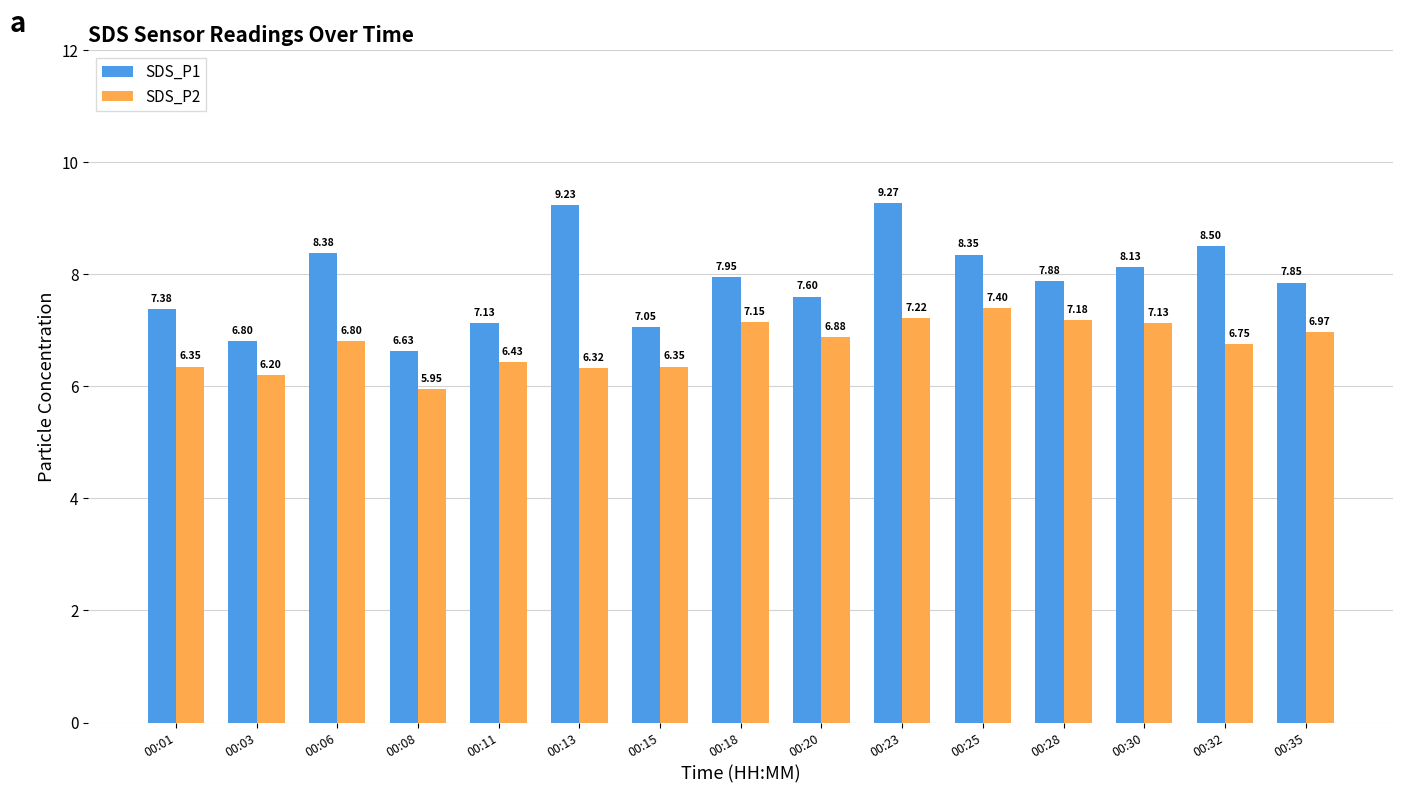

List the labels in order of SDS_P1 value, smallest first.

00:08, 00:03, 00:15, 00:11, 00:01, 00:20, 00:35, 00:28, 00:18, 00:30, 00:25, 00:06, 00:32, 00:13, 00:23